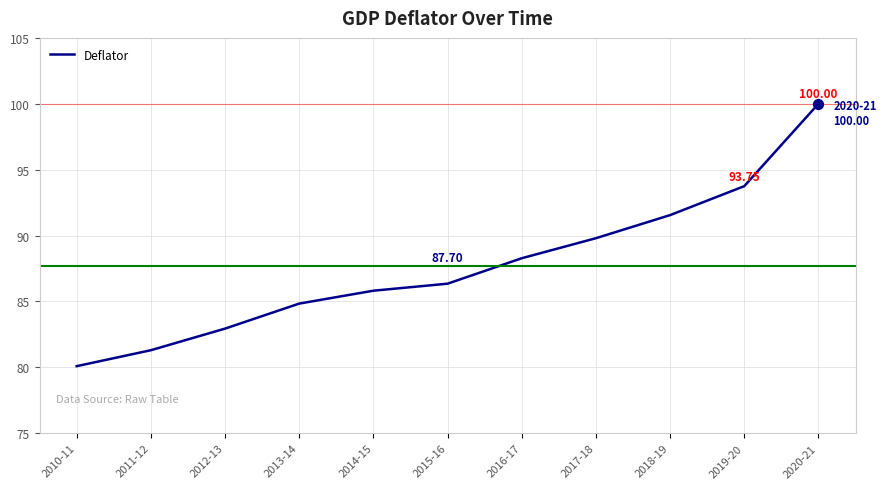

Between 2016-17 and 2010-11, which is larger?

2016-17